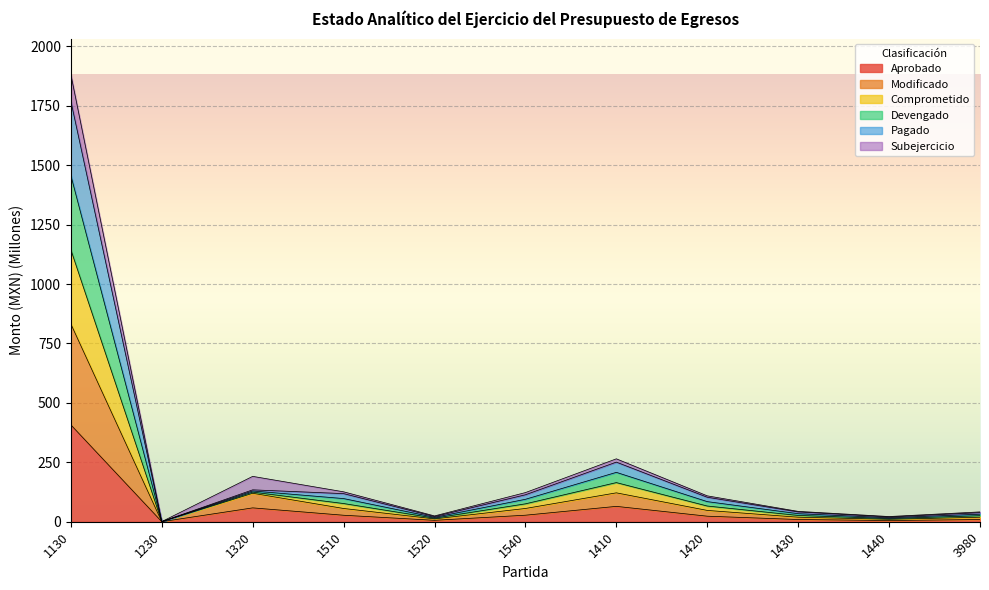

At which label does Aprobado reach its peak?

1130